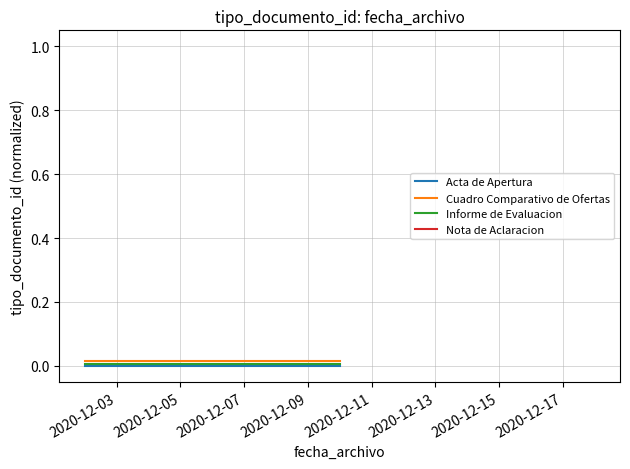

At how many categories does at least one series exceed 0?

2